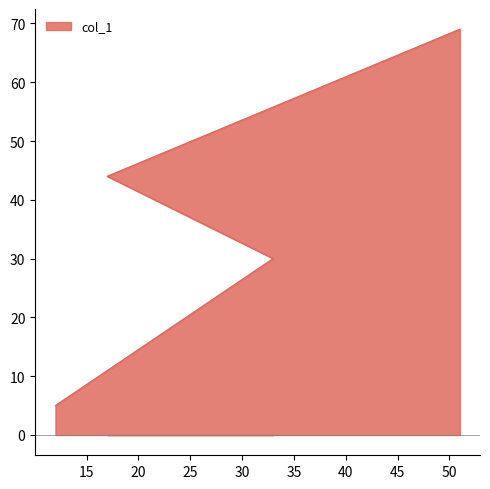

List the labels in order of value, largest first.

51, 17, 33, 12